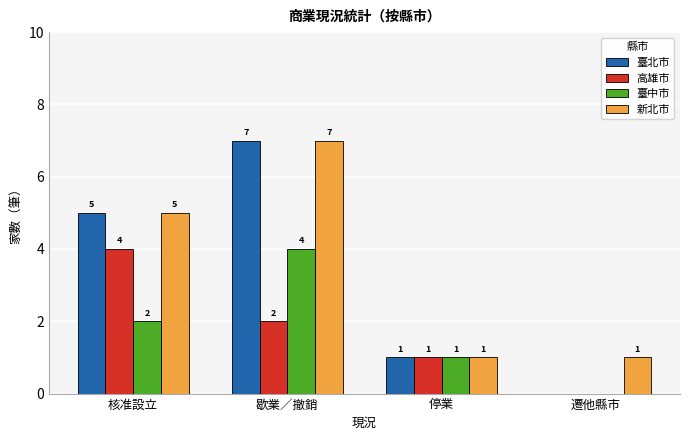

Is the value of 臺中市 at 停業 greater than the value of 高雄市 at 歇業／撤銷?

No